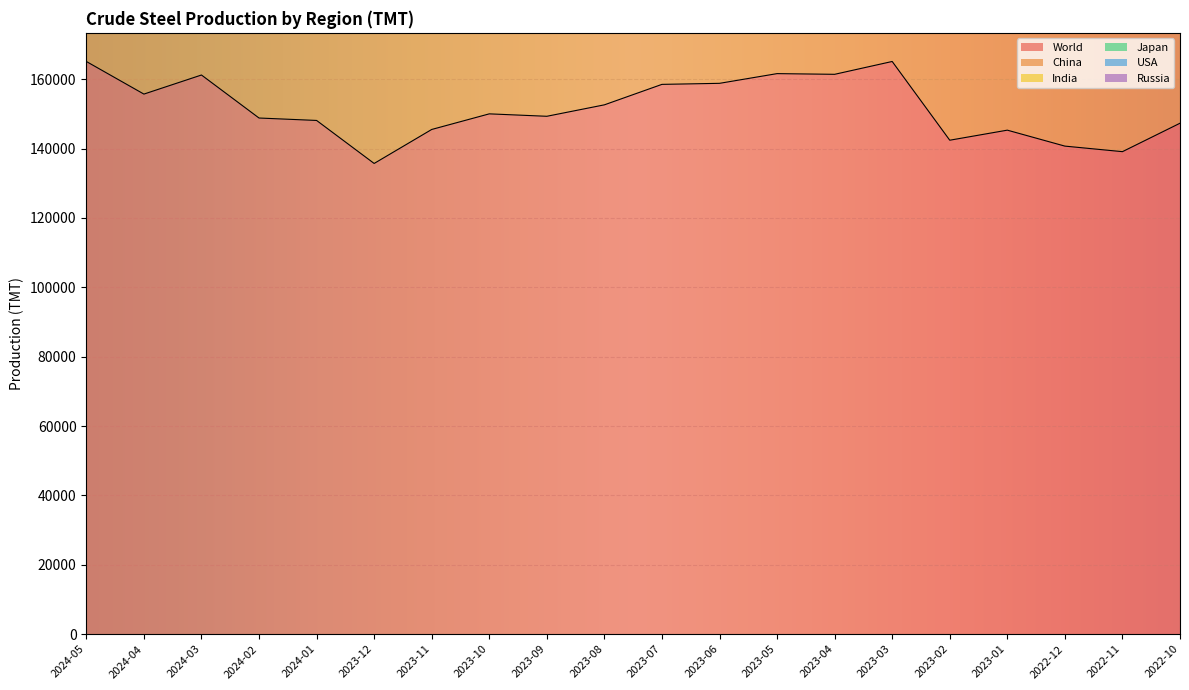

What is the value of the India point at the 12th from the left?

11200